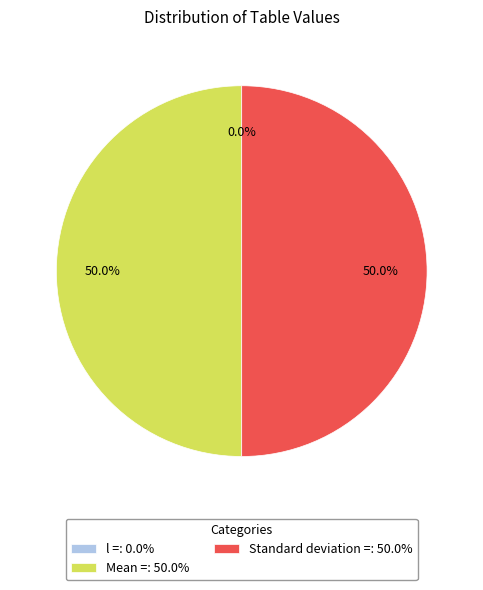

Is there any slice that represents more than half of the pie?

No